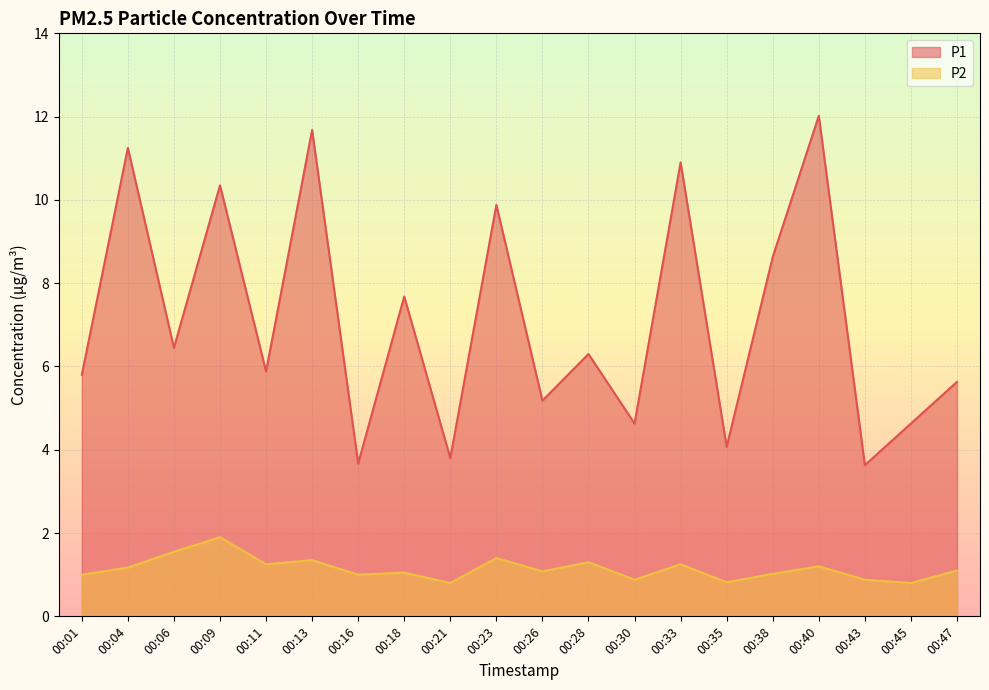

True or false: P1 and P2 intersect in this chart.

False